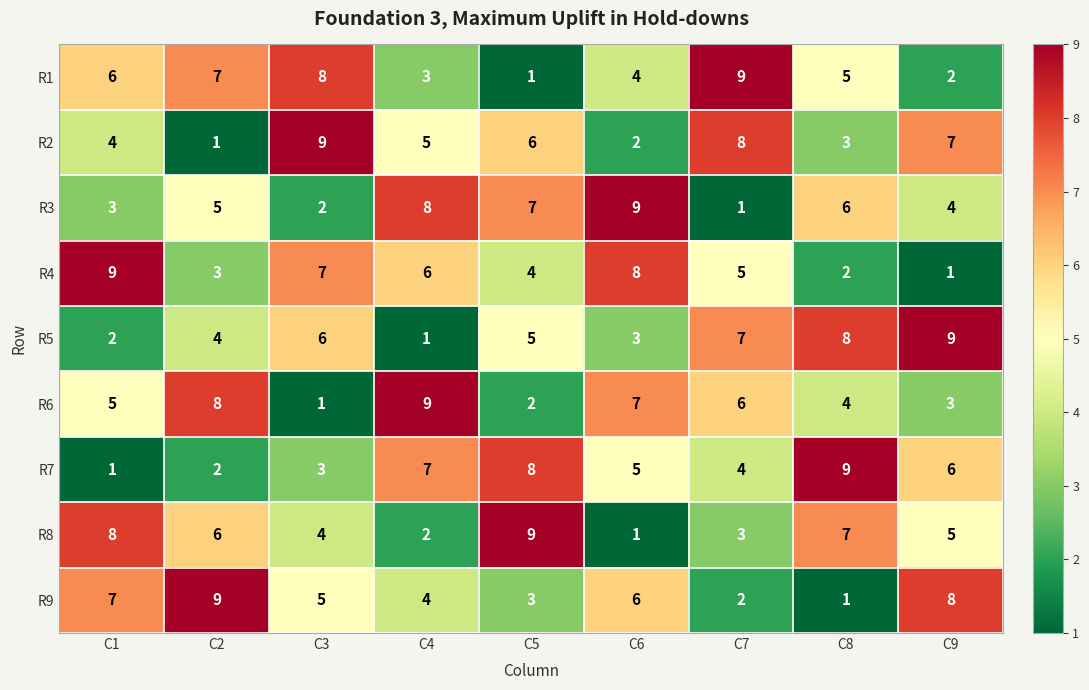

Rank the series at C7 from lowest to highest value.

R3, R9, R8, R7, R4, R6, R5, R2, R1